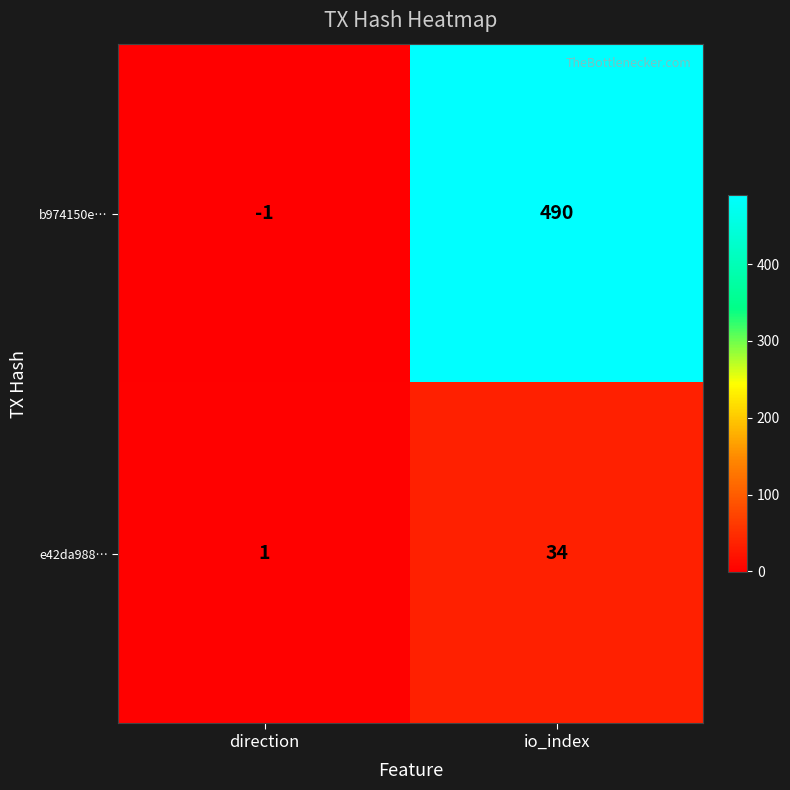

Which series has the largest total across all categories?

b974150e…